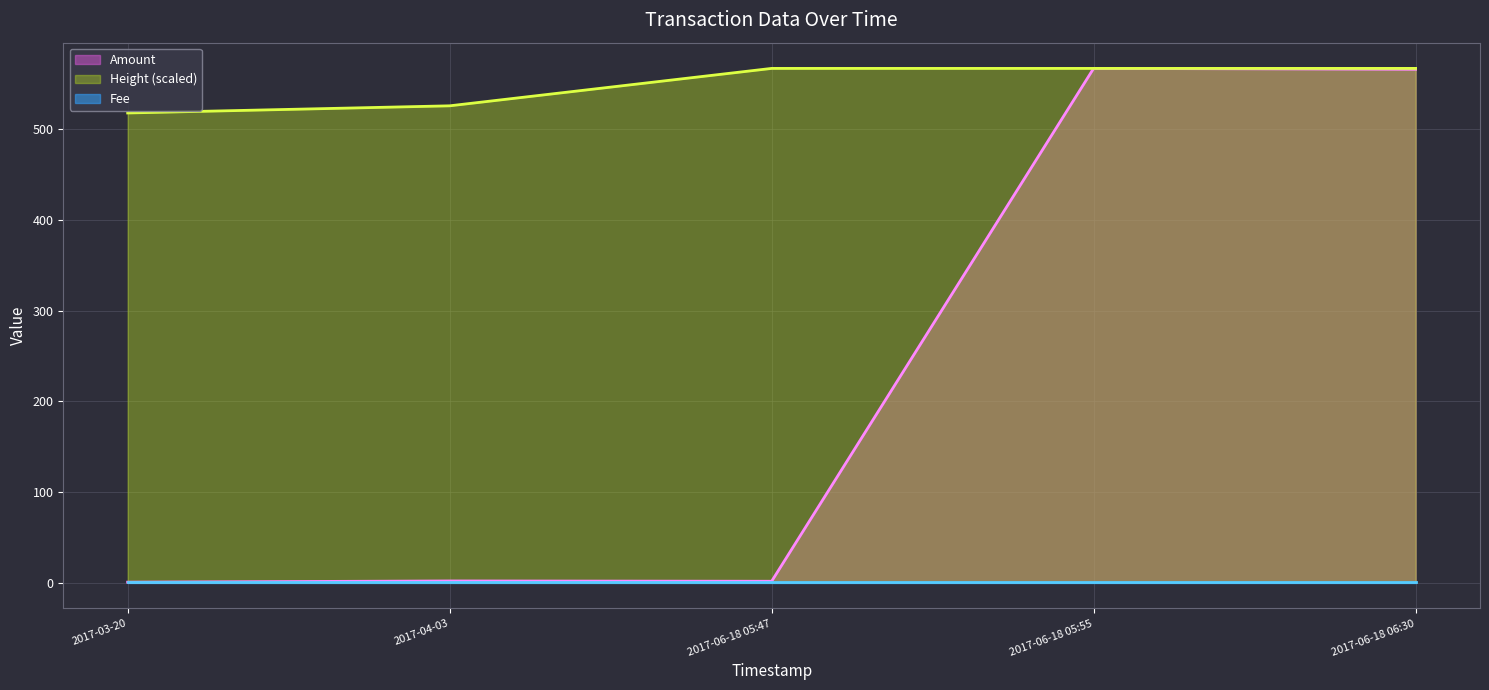

Rank the series by their maximum value, from lowest to highest.

Fee, Amount, Height